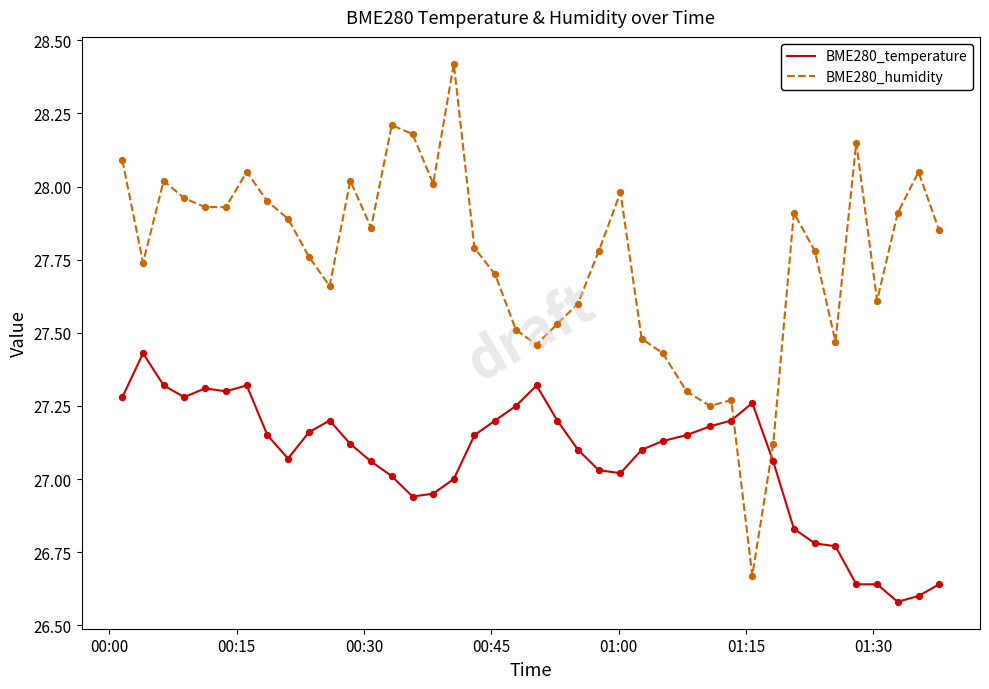

What is the maximum value for BME280_humidity?

28.4